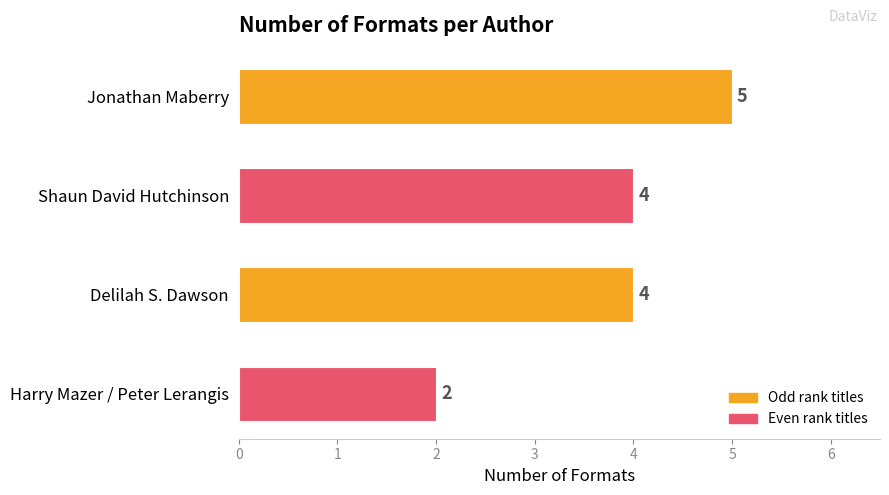

Between Shaun David Hutchinson and Jonathan Maberry, which is larger?

Jonathan Maberry